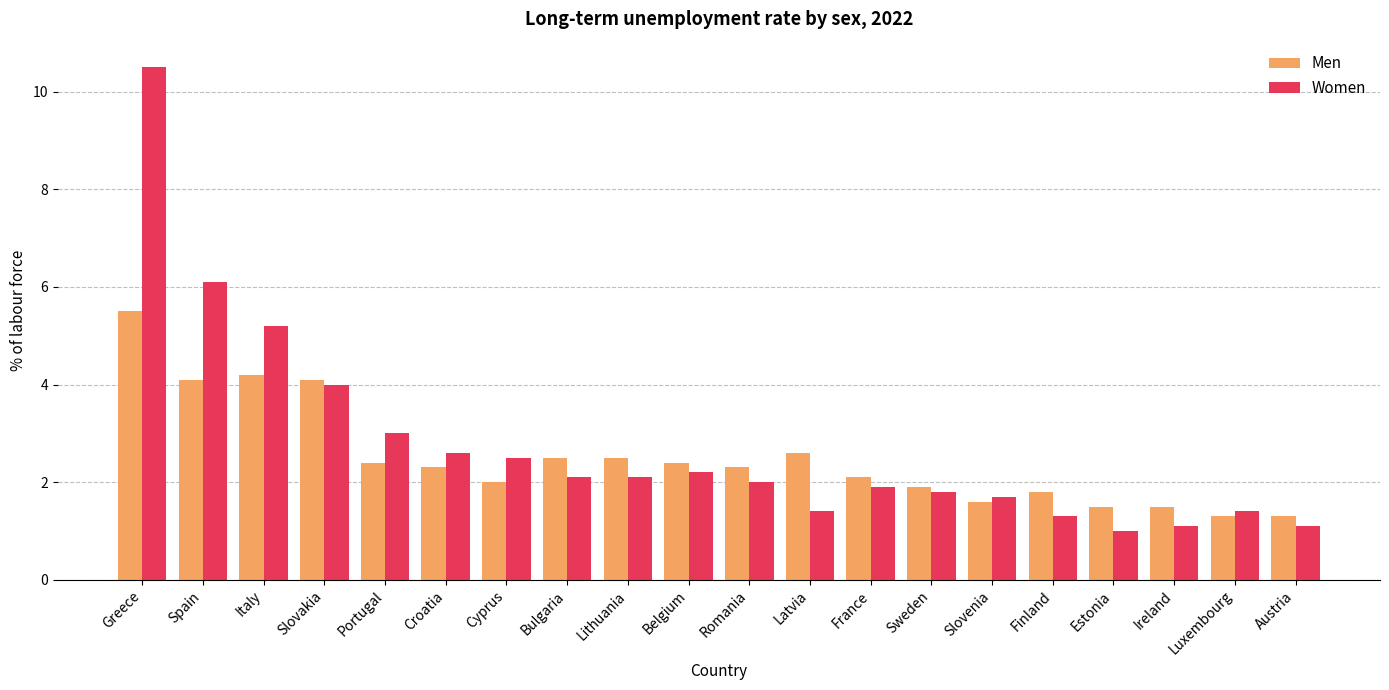

What are all the series names shown in the legend?

Men, Women